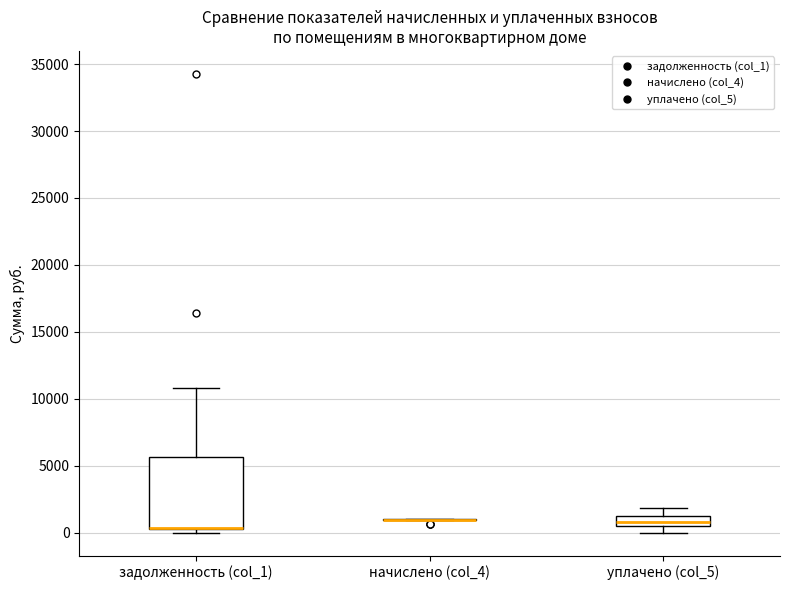

Where does the median line of the box for уплачено (col_5) sit on the y-axis? The values are not printed on the chart, so give them approximately, as read against the axis.

1000